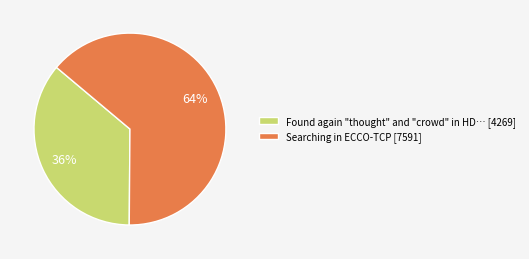

Which slice is the smallest?

Found again